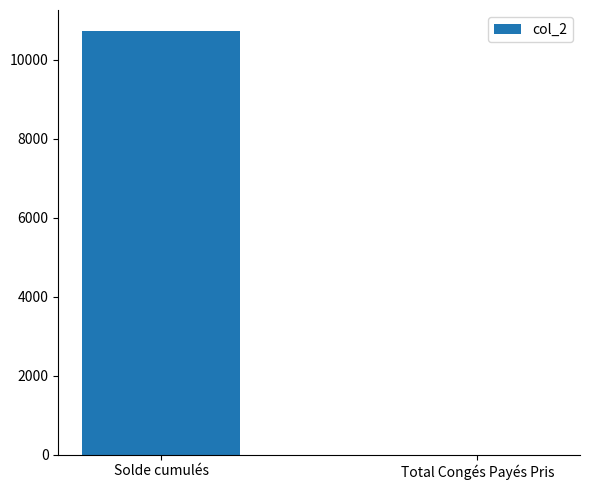

True or false: the data shows 0.0 at Total Congés Payés Pris.

True